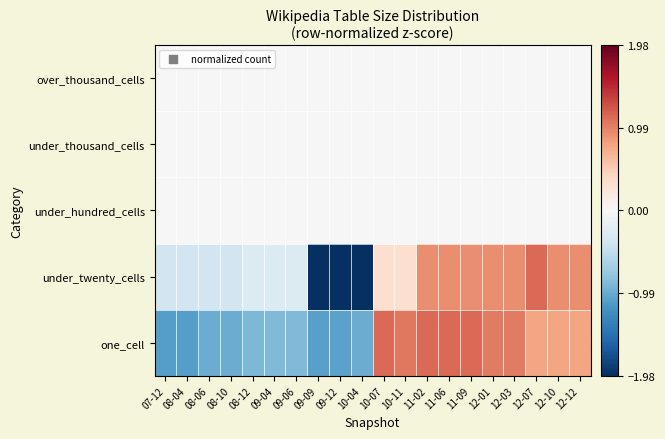

Which label corresponds to the largest value in the chart?

12-07